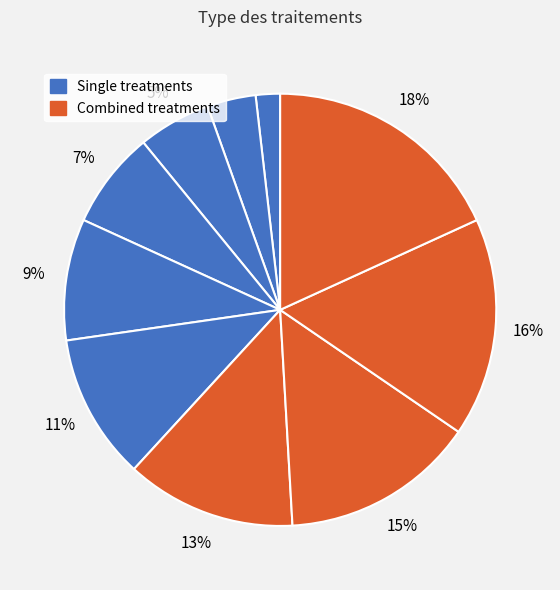

Is there any slice that represents more than half of the pie?

No